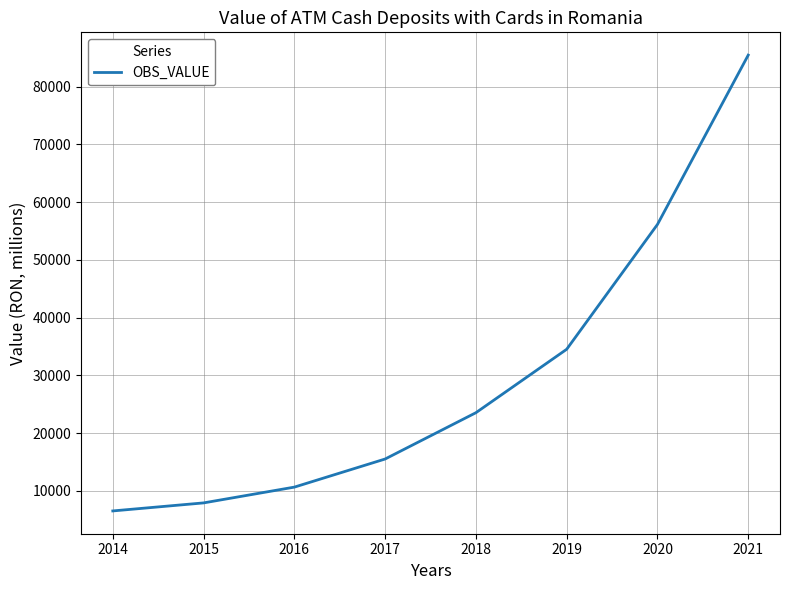

True or false: there are more than 1 points higher than both neighbors.

False